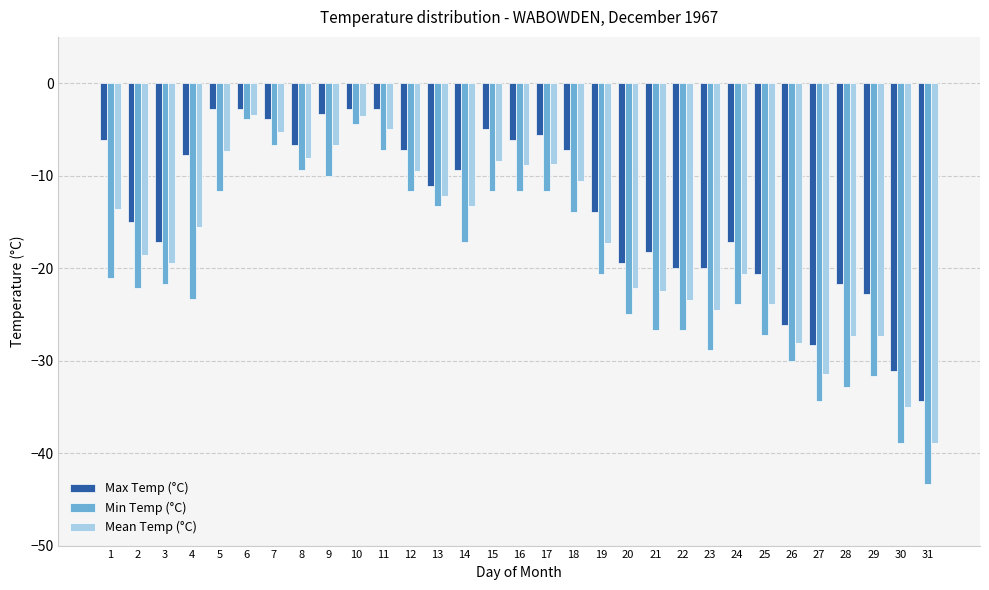

Count the number of data series in this chart.

3